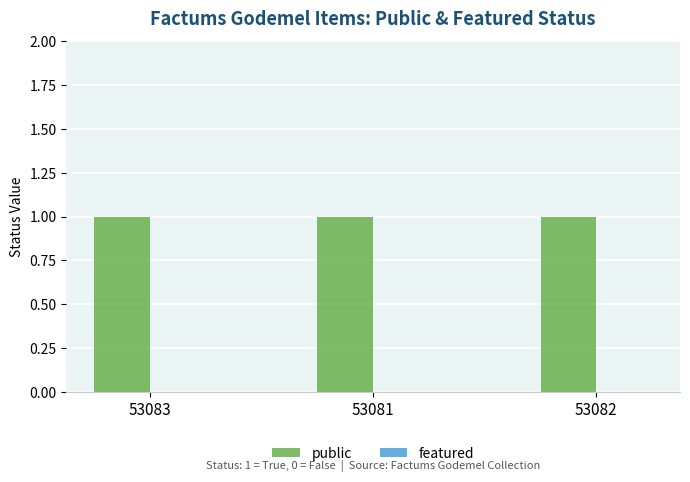

Which series changed the most between 53083 and 53081?

public